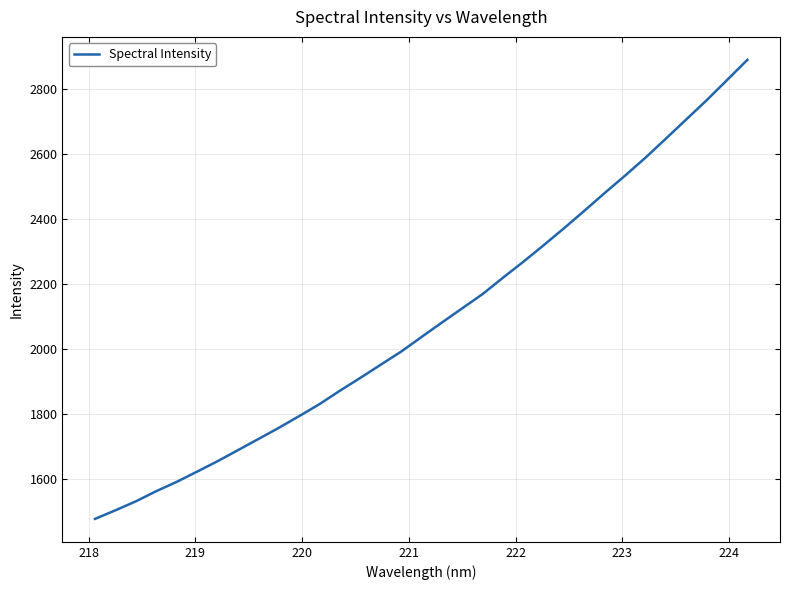

What is the maximum value shown in the chart?

2888.8